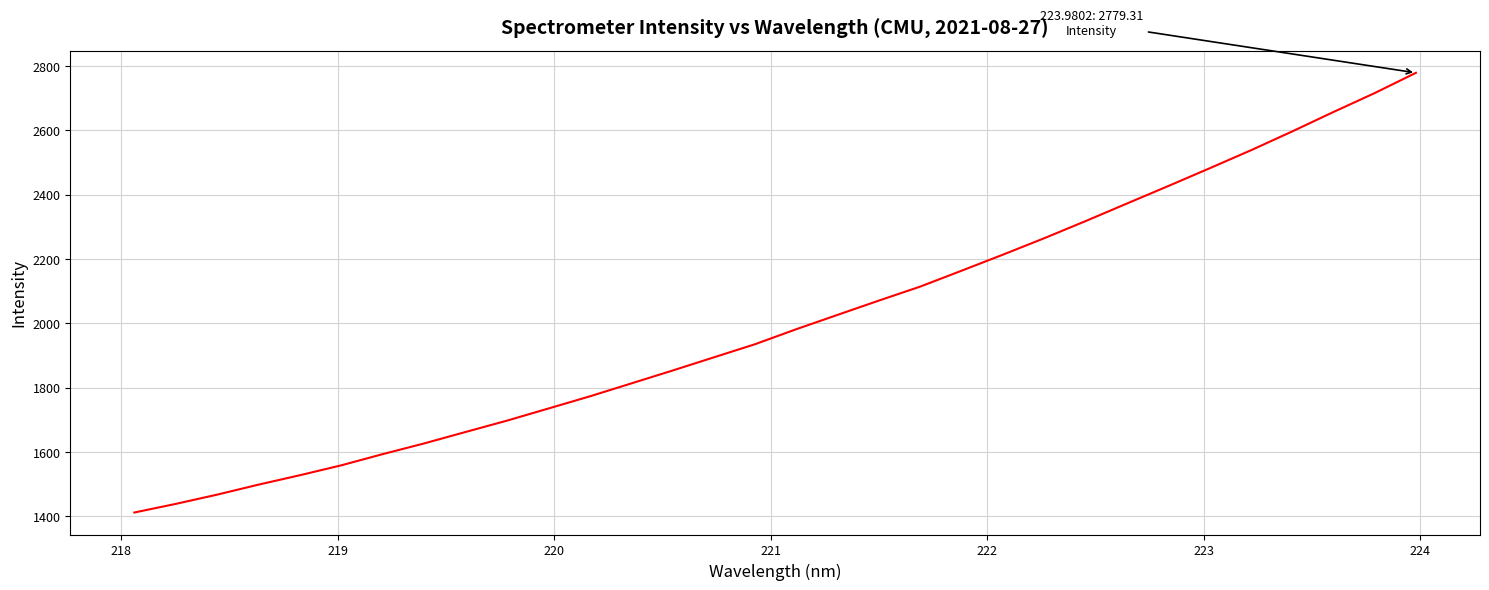

What is the difference between the maximum and minimum values?

1368.0